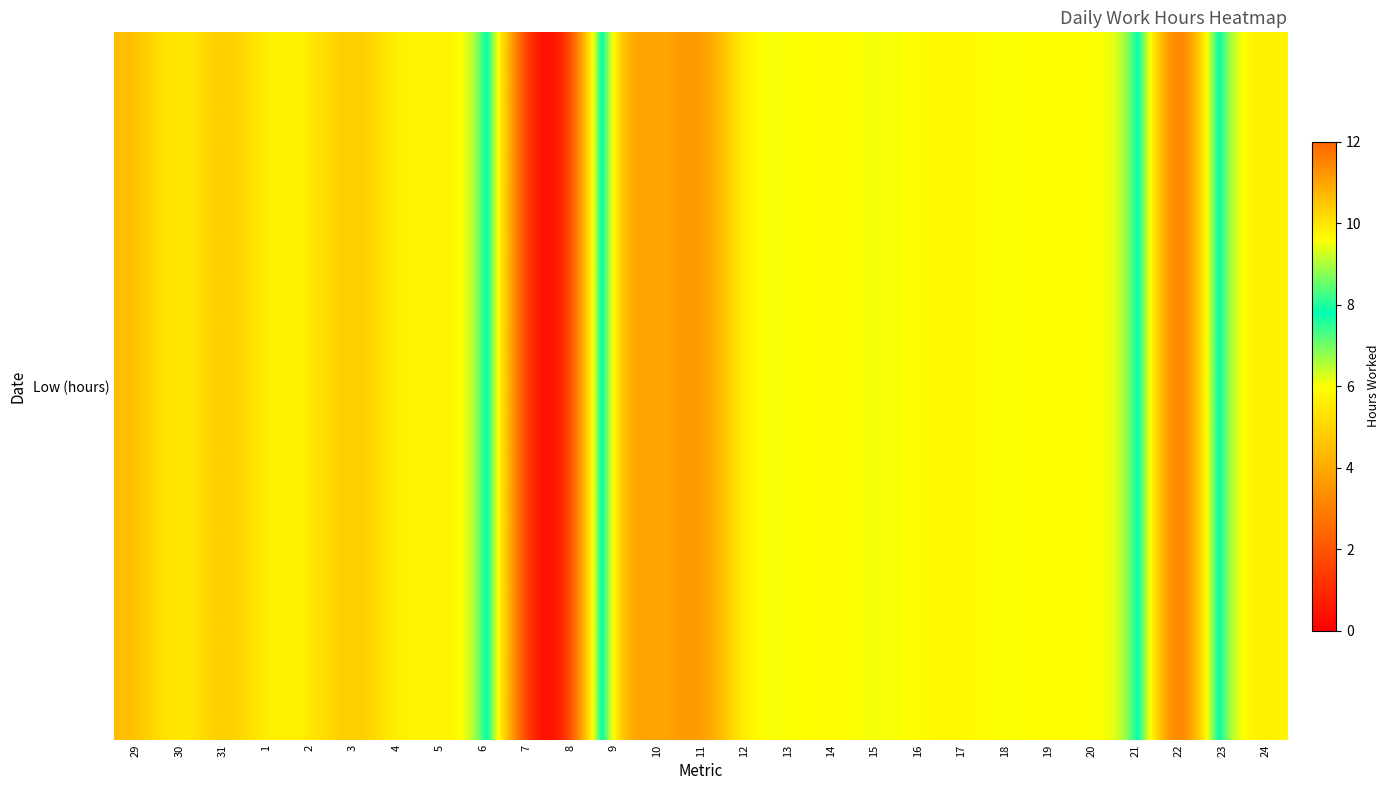

The value at 1 is 9.7. True or false?

True